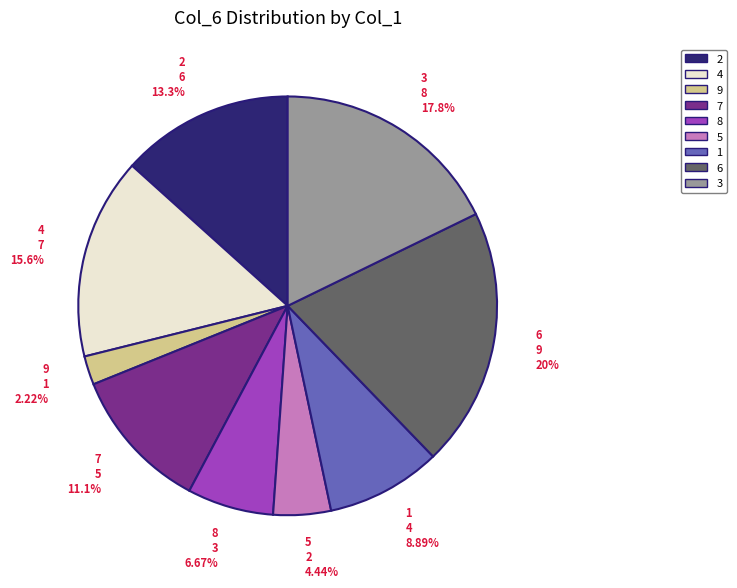

What is the ratio of the value at 2 to the value at 8?

2.0